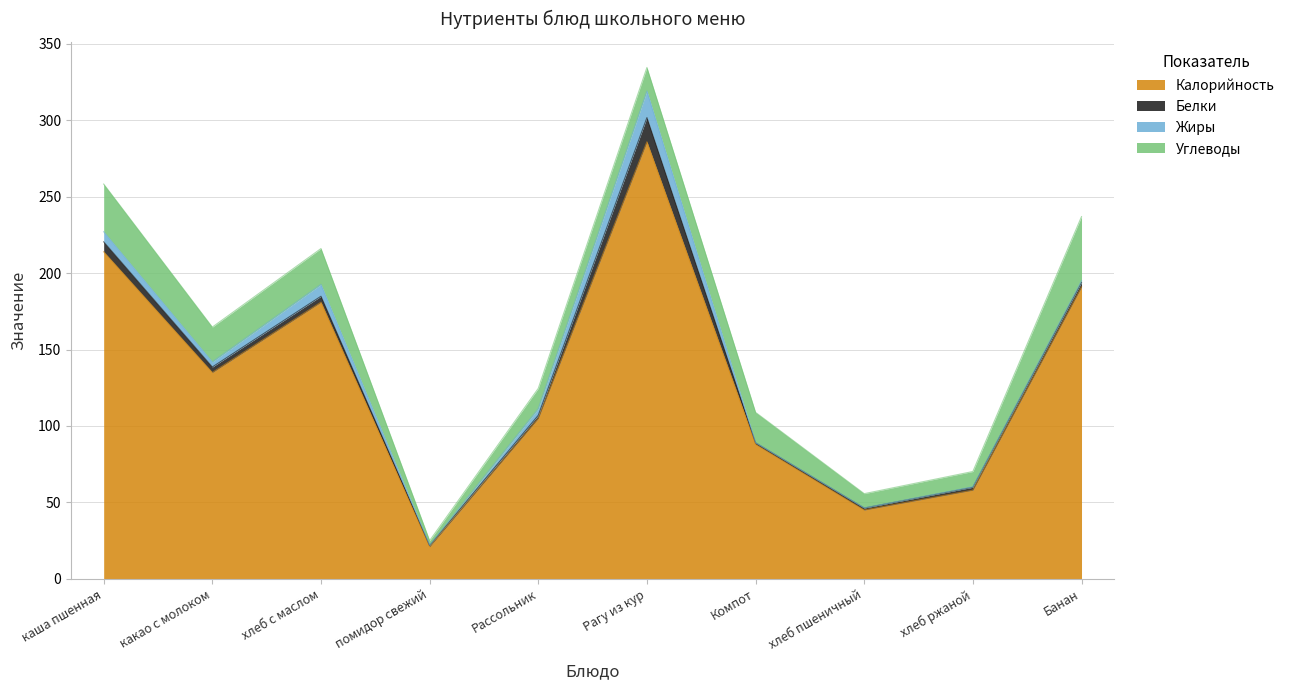

What value does the Жиры series have at Рассольник?

4.3